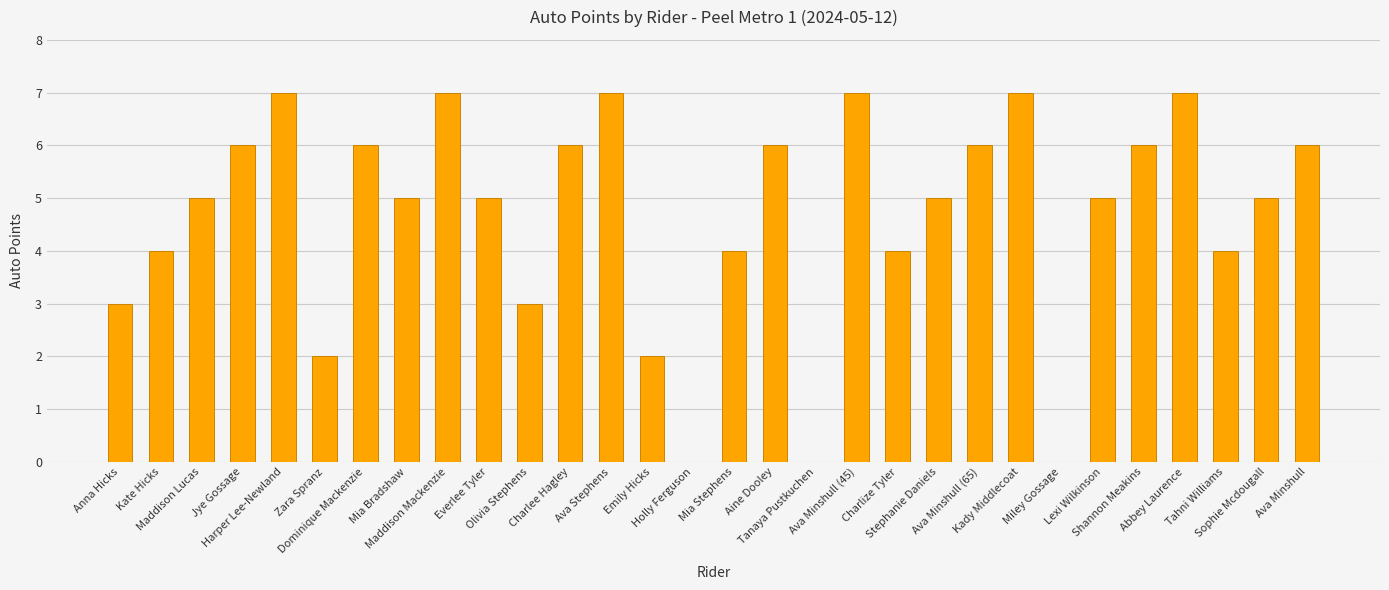

How many data points does each series have?

30